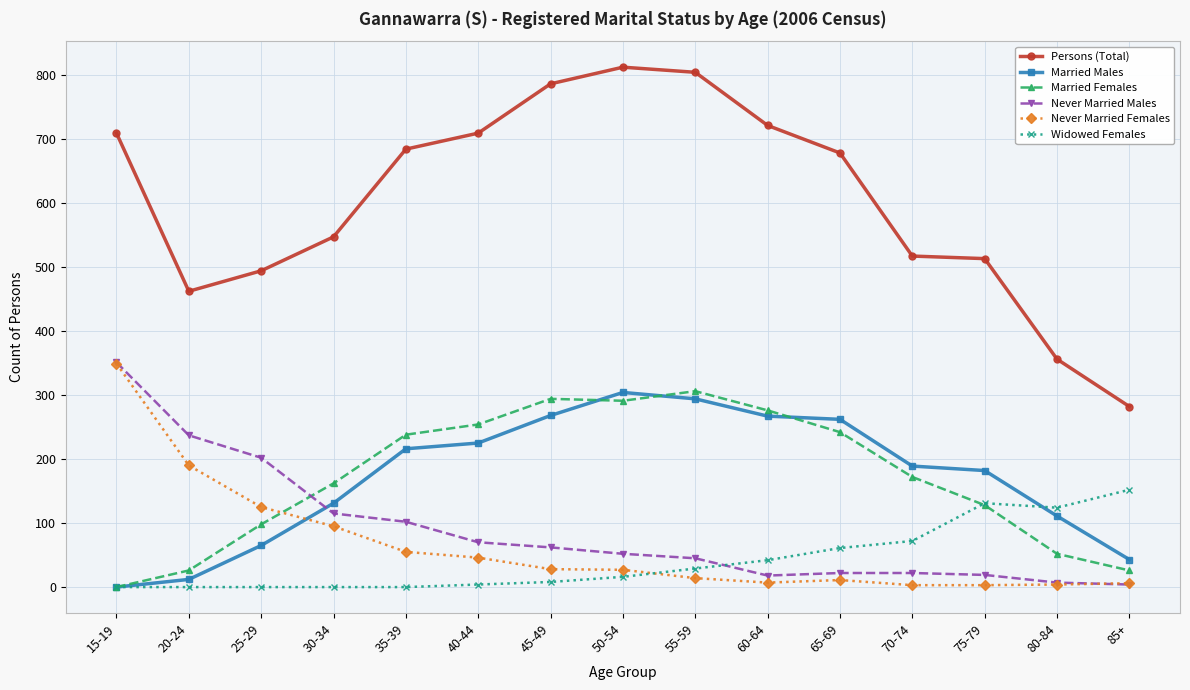

The Persons (Total) series shows 356 at 80-84. True or false?

True